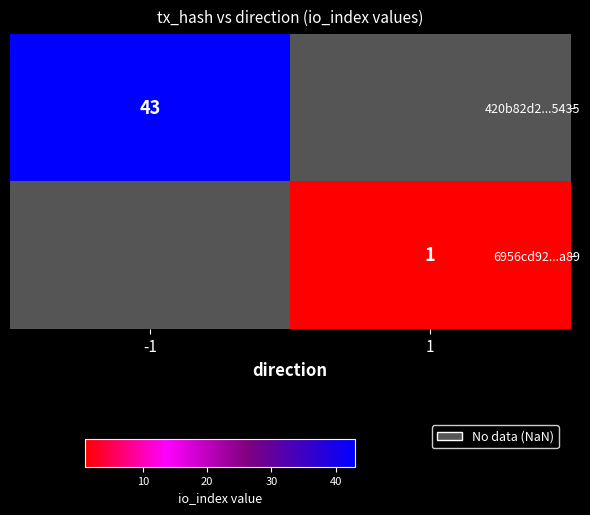

Rank the series at 1 from lowest to highest value.

420b82d2...5435, 6956cd92...a89